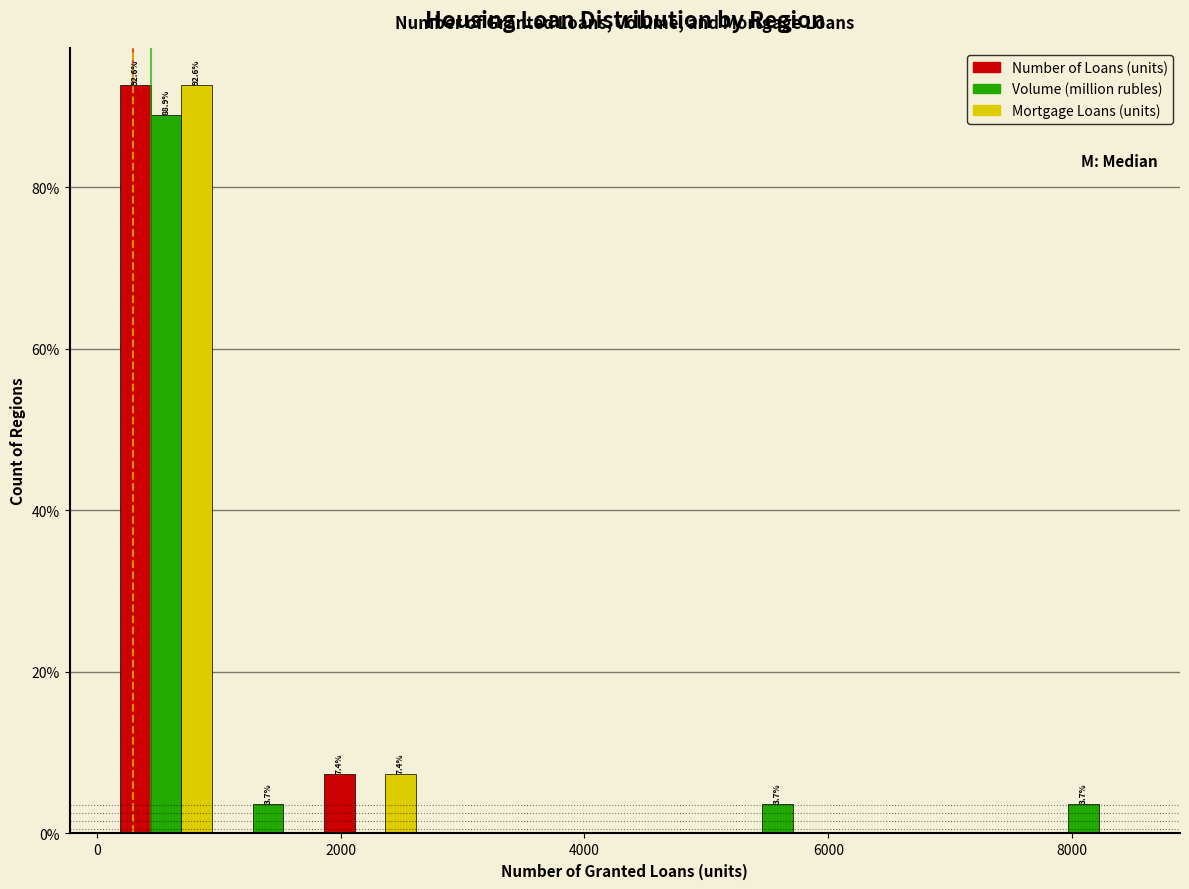

In the Volume (million rubles) series, which range on the x-axis has the tallest bar?

200 to 1000